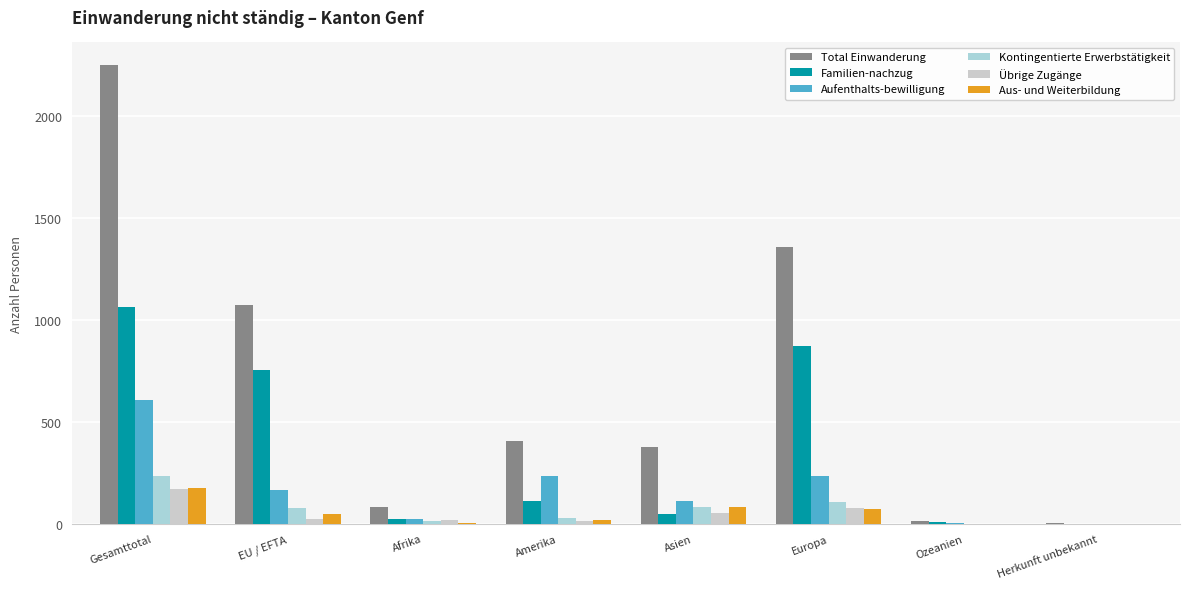

True or false: Familien-nachzug has a value of 465 at Herkunft unbekannt.

False